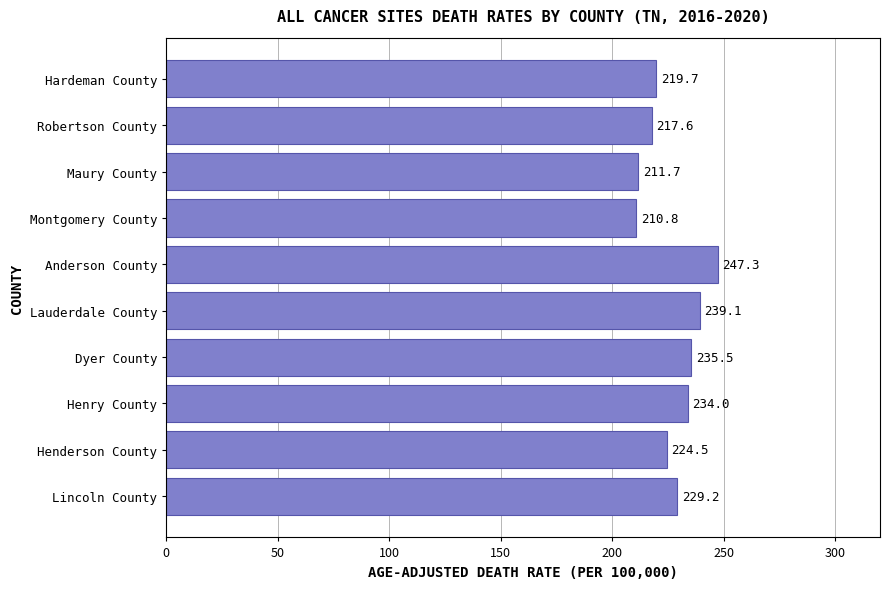

Approximately how many times larger is the value at Henderson County compared to Henry County?

1.0